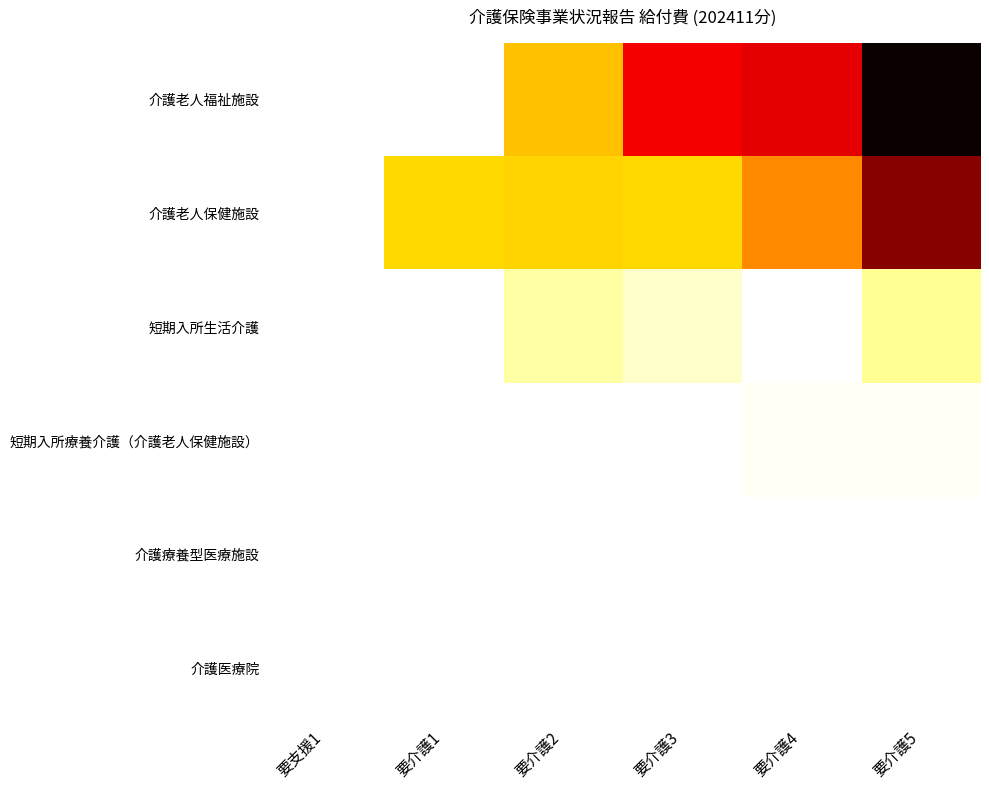

Rank the series at 要介護4 from lowest to highest value.

短期入所生活介護, 介護療養型医療施設, 介護医療院, 短期入所療養介護（介護老人保健施設）, 介護老人保健施設, 介護老人福祉施設